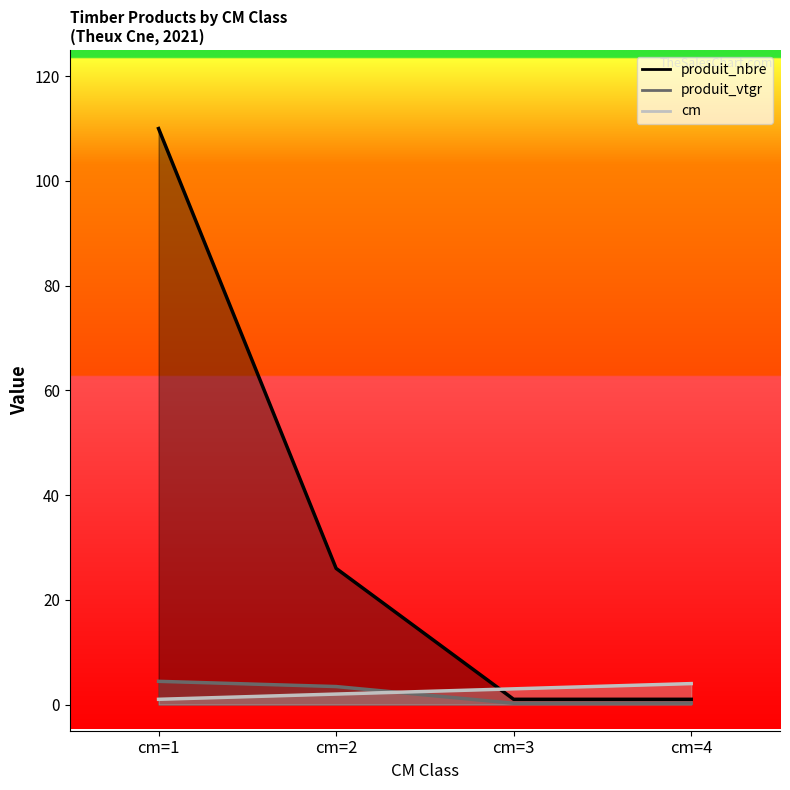

True or false: produit_nbre and cm cross at least once.

True